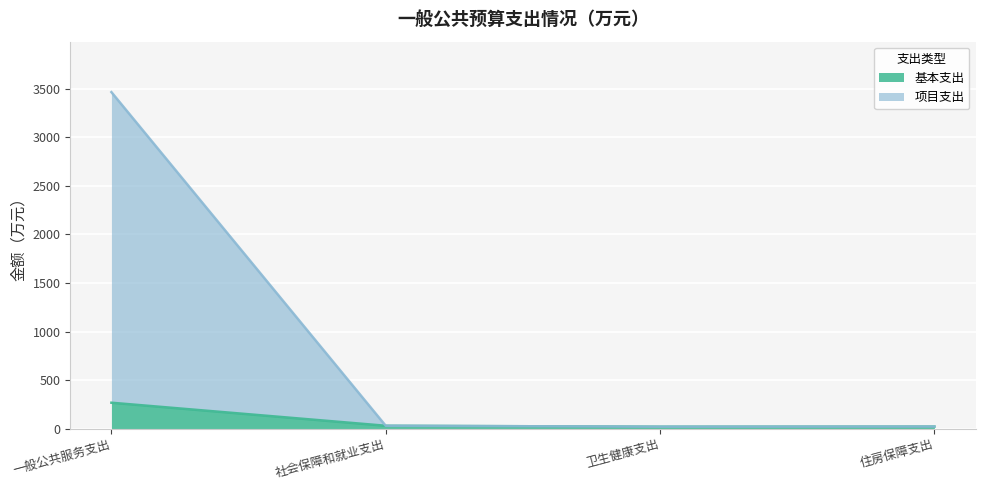

What is the label of the 2nd point from the left?

社会保障和就业支出